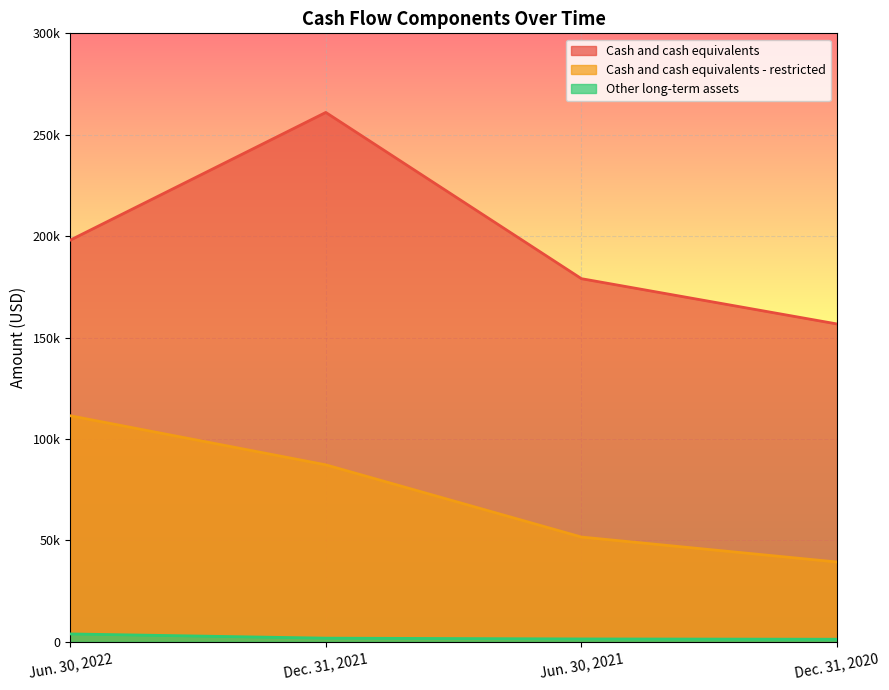

Reading right to left, list all the values displayed in this chart.

Cash and cash equivalents: Dec. 31, 2020=156699	Jun. 30, 2021=179032	Dec. 31, 2021=261001	Jun. 30, 2022=198021
Cash and cash equivalents - restricted: Dec. 31, 2020=39328	Jun. 30, 2021=51637	Dec. 31, 2021=87241	Jun. 30, 2022=111449
Other long-term assets: Dec. 31, 2020=1250	Jun. 30, 2021=1398	Dec. 31, 2021=1781	Jun. 30, 2022=3870